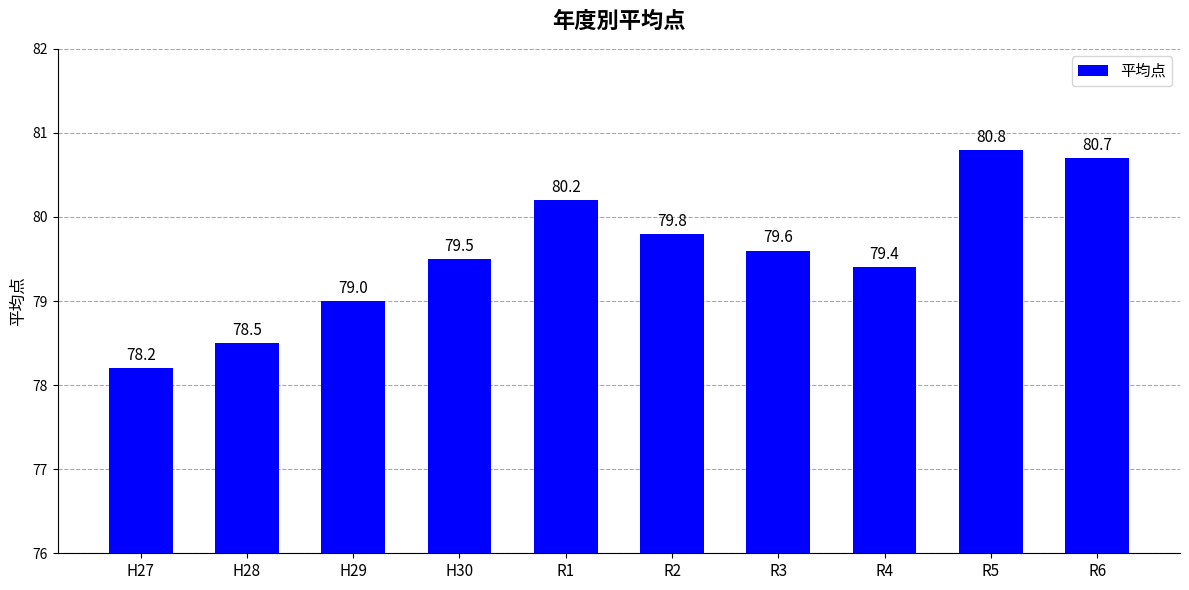

Reading left to right, list all the values displayed in this chart.

78.2	78.5	79.0	79.5	80.2	79.8	79.6	79.4	80.8	80.7